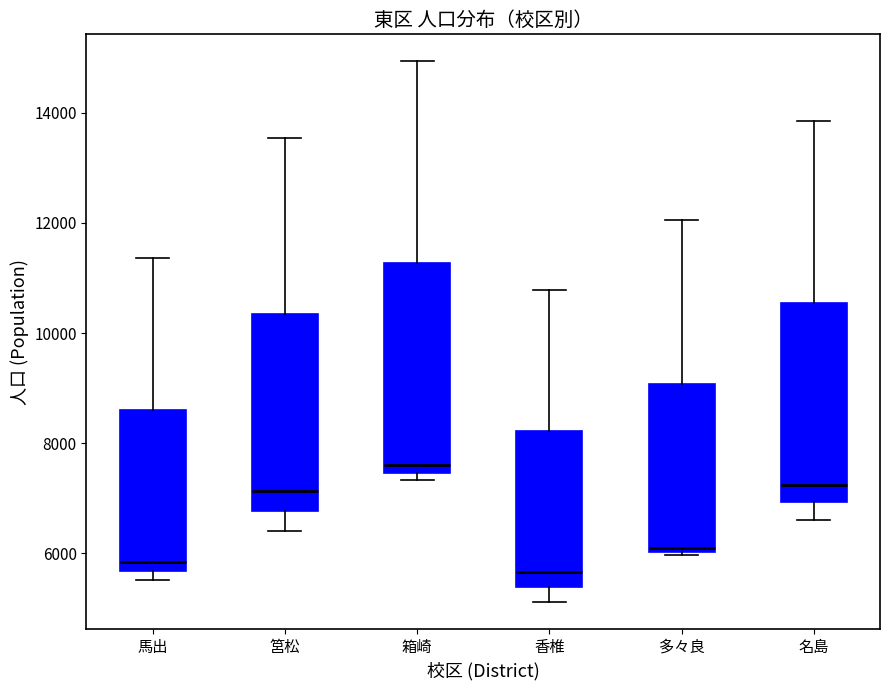

Reading left to right, transcribe this box plot: for each box, give where its median line is, the range the box spans, and where its two whiskers end, as read against the y-axis. The values are not printed on the chart, so give them approximately, as read against the axis.

馬出: median 5800, box 5600 to 8600, whiskers 5600 (just below the box's lower edge) to 11400
筥松: median 7200, box 6800 to 10400, whiskers 6400 to 13600
箱崎: median 7600, box 7400 to 11200, whiskers 7400 (just below the box's lower edge) to 15000
香椎: median 5600, box 5400 to 8200, whiskers 5200 to 10800
多々良: median 6000 (just above the box's lower edge), box 6000 to 9000, whiskers 6000 (just below the box's lower edge) to 12000
名島: median 7200, box 7000 to 10600, whiskers 6600 to 13800